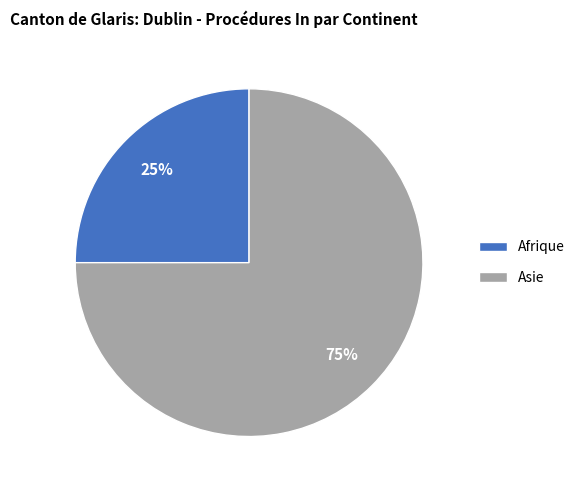

Is there a majority slice in this chart?

Yes